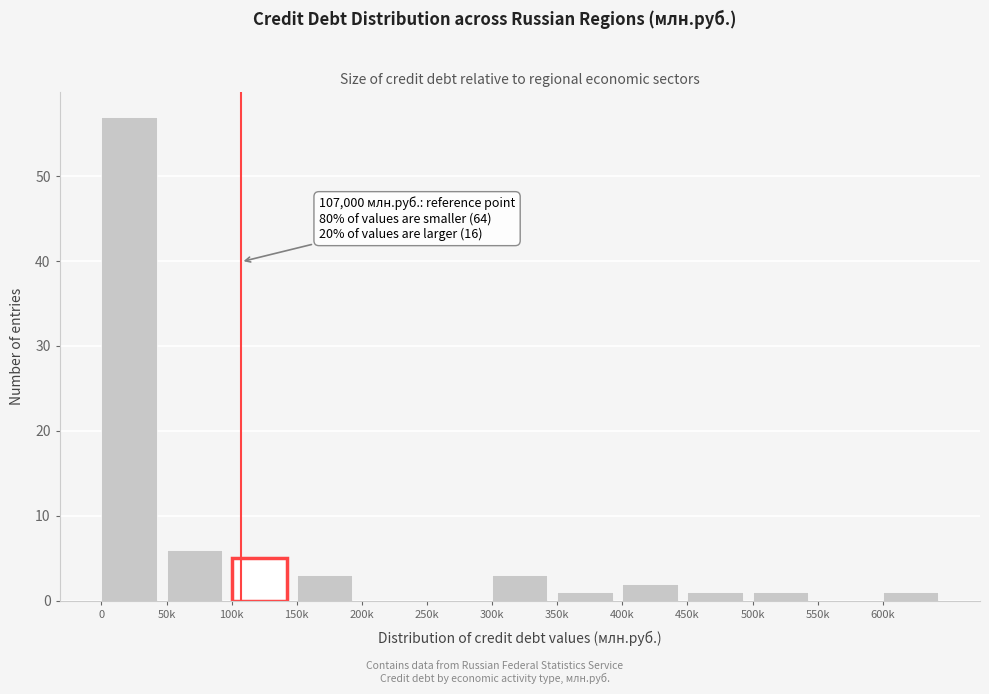

Reading right to left, what are all the values shown in this chart?

600k=1	550k=0	500k=1	450k=1	400k=2	350k=1	300k=3	250k=0	200k=0	150k=3	100k=5	50k=6	0=57